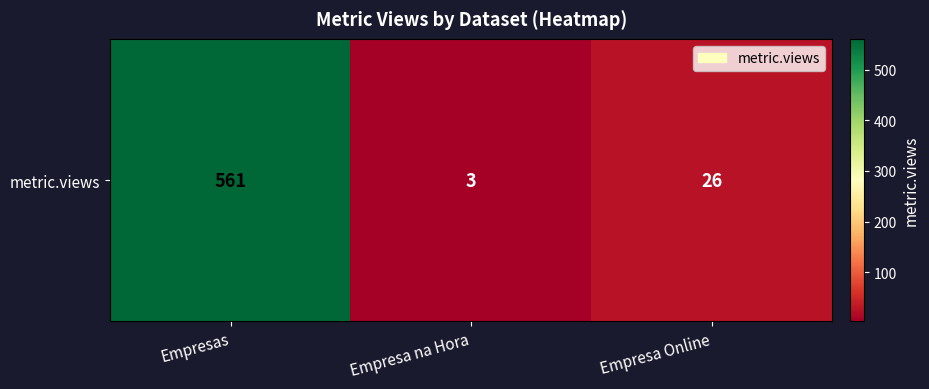

What is the sum of the values at Empresa Online and Empresas?

587